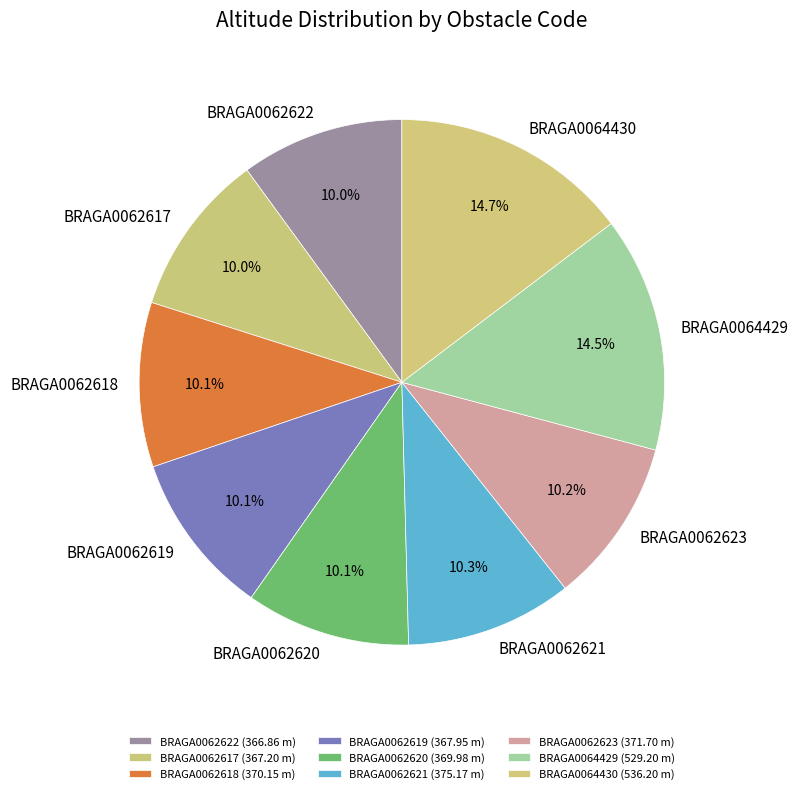

Combined, do BRAGA0062619 and BRAGA0062617 account for over 50%?

No